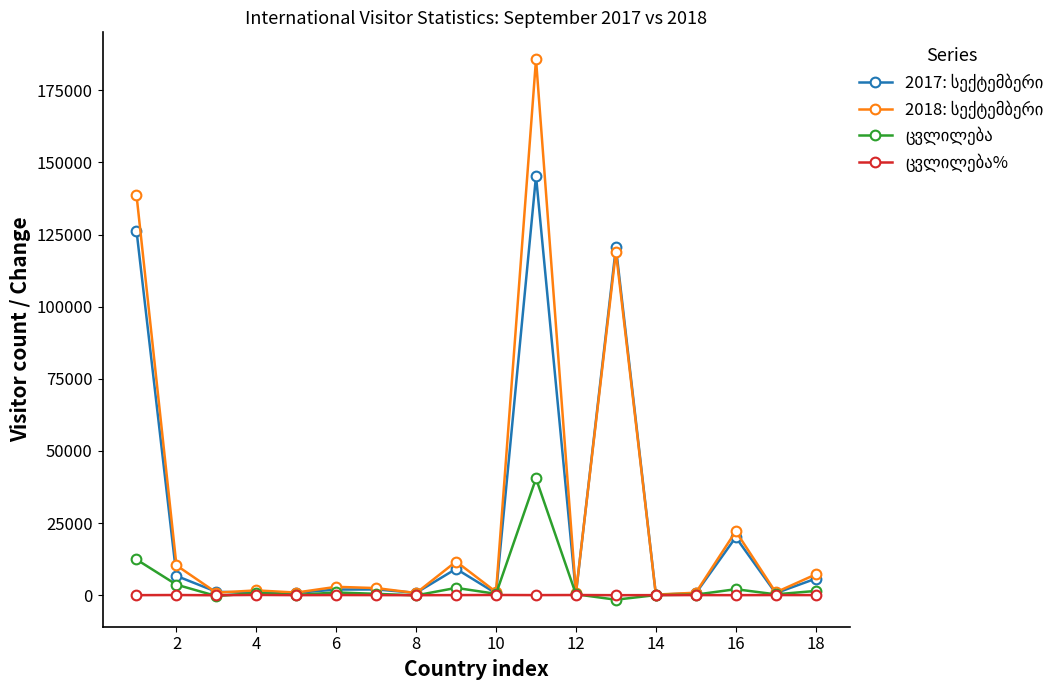

What is the maximum value shown in the chart?

185759.0